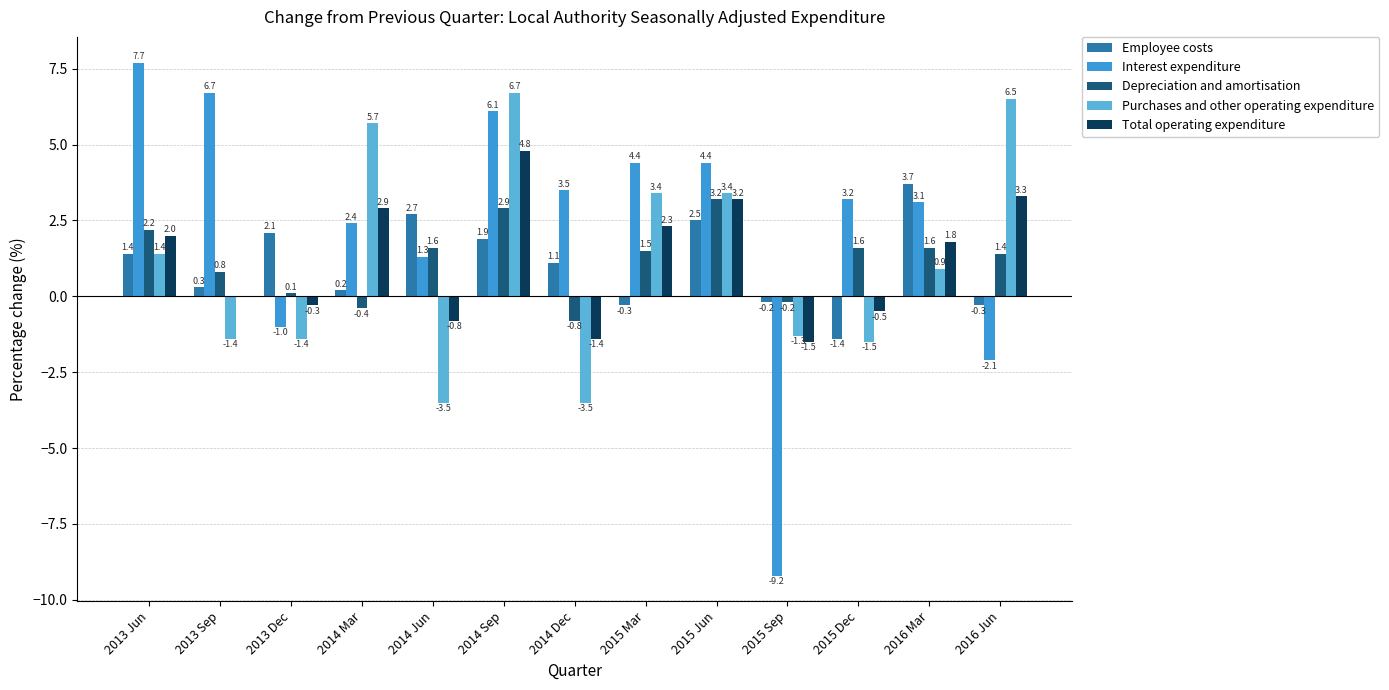

Is the value of Interest expenditure at 2013 Jun greater than the value of Purchases and other operating expenditure at 2015 Dec?

Yes